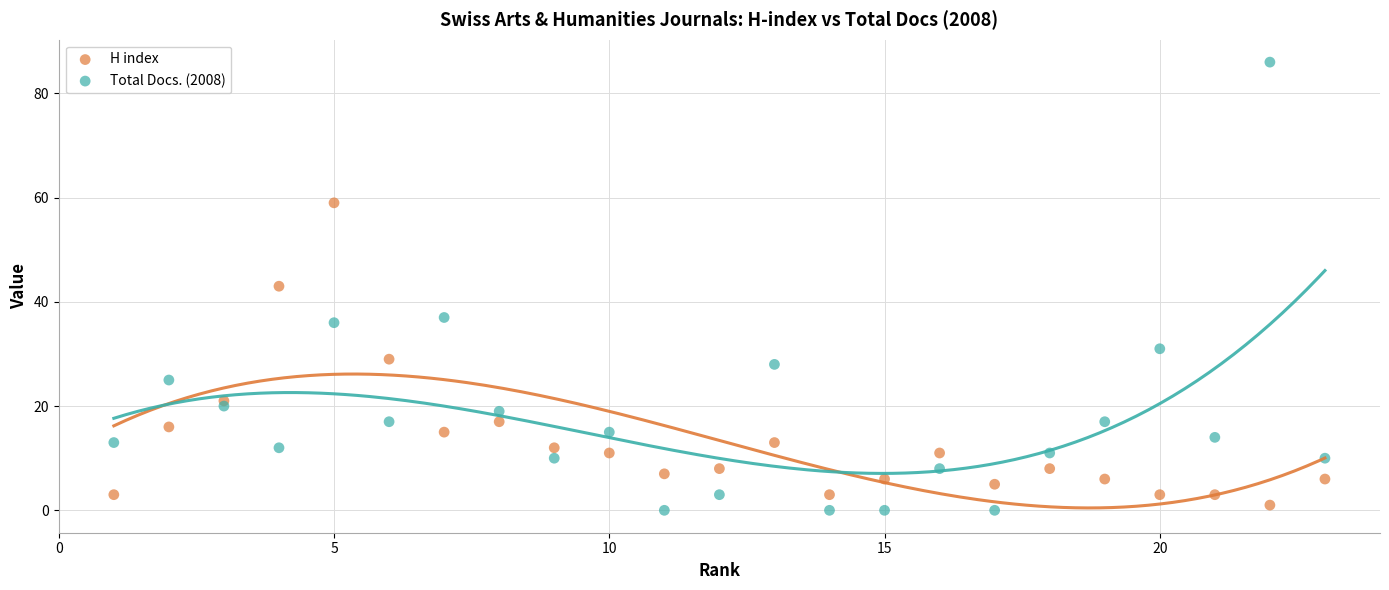

Across all data points, what is the range of Y values (max minus min)?

86